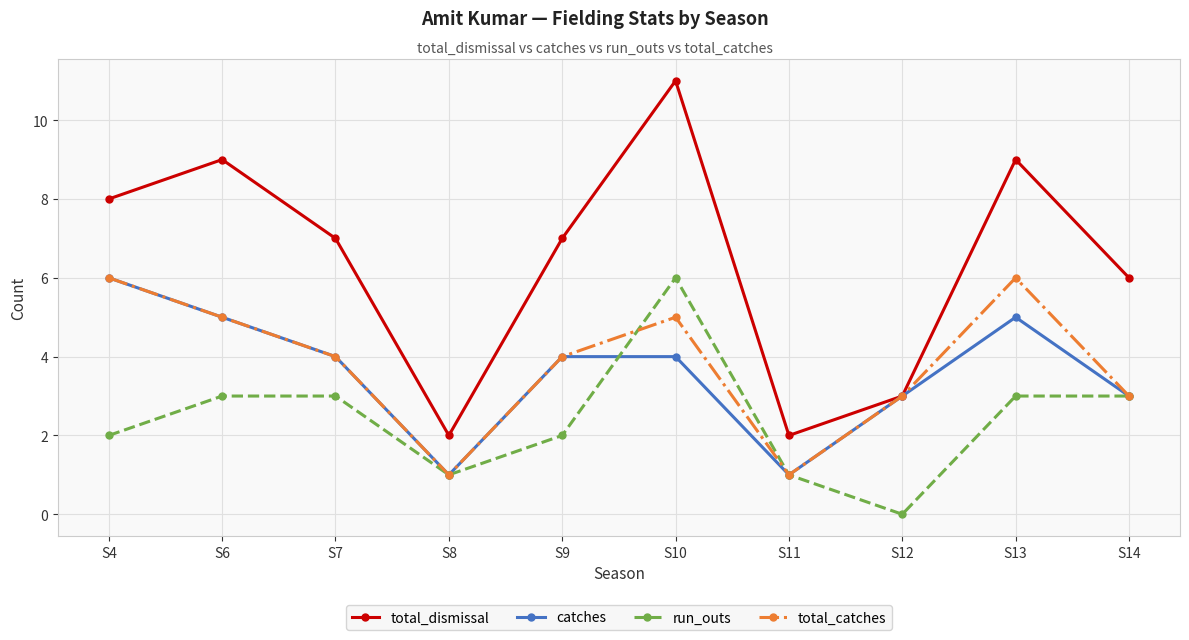

True or false: total_dismissal and run_outs cross at least once.

False